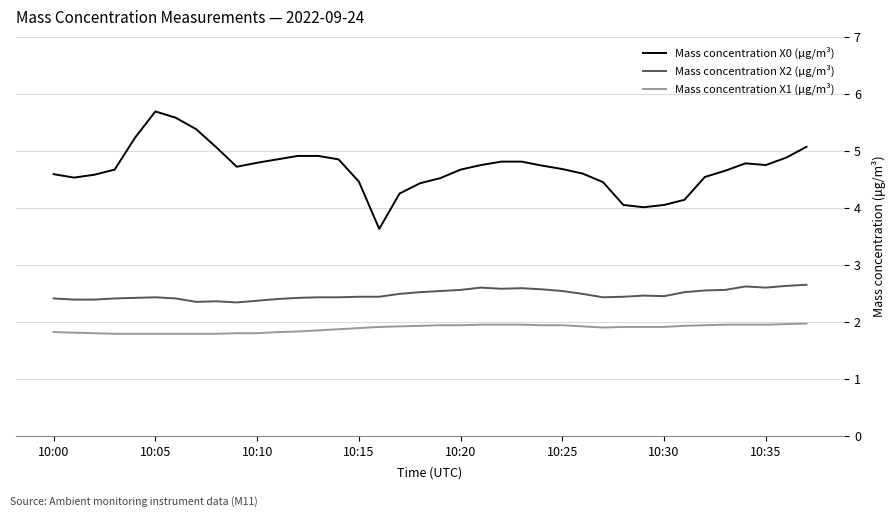

Which series has the largest total across all categories?

Mass concentration X0 (μg/m³)